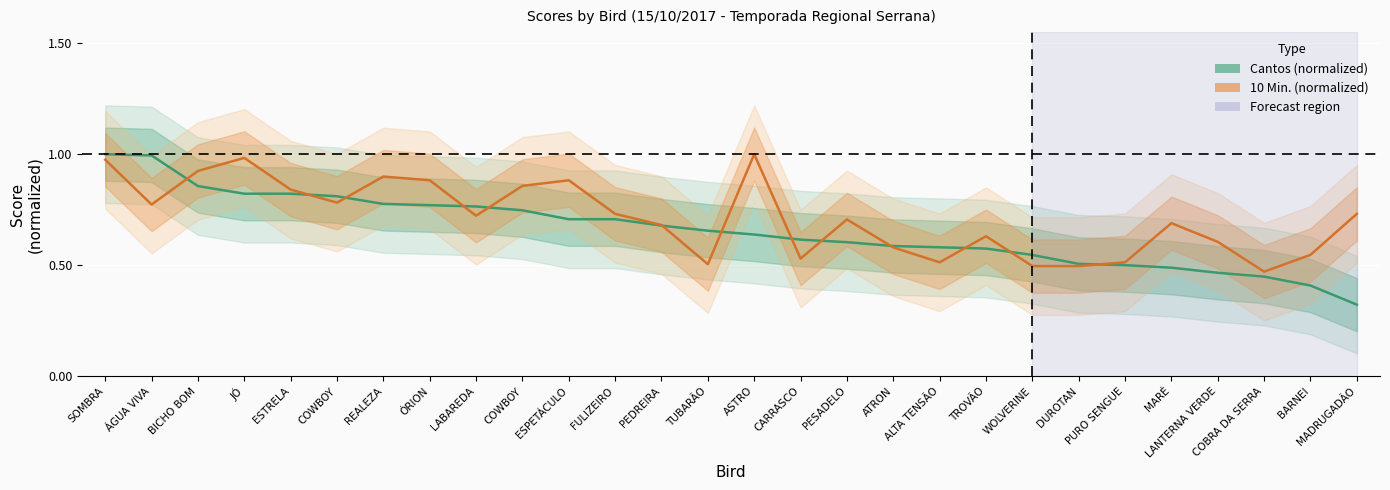

What is the total value across all series at REALEZA?

1.7